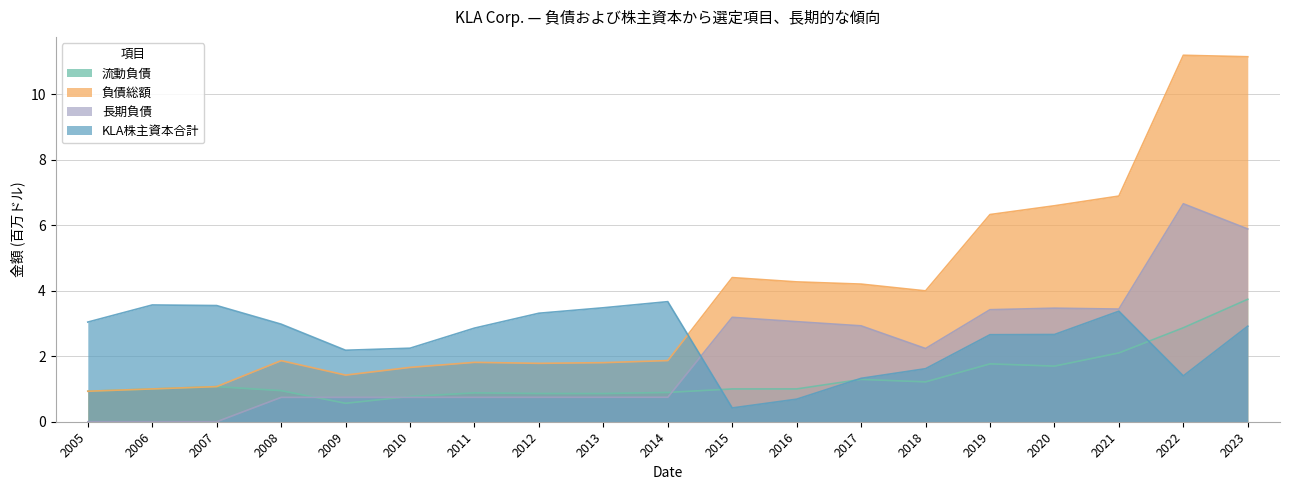

What is the spread (max minus min) of values at 2017?

2.9